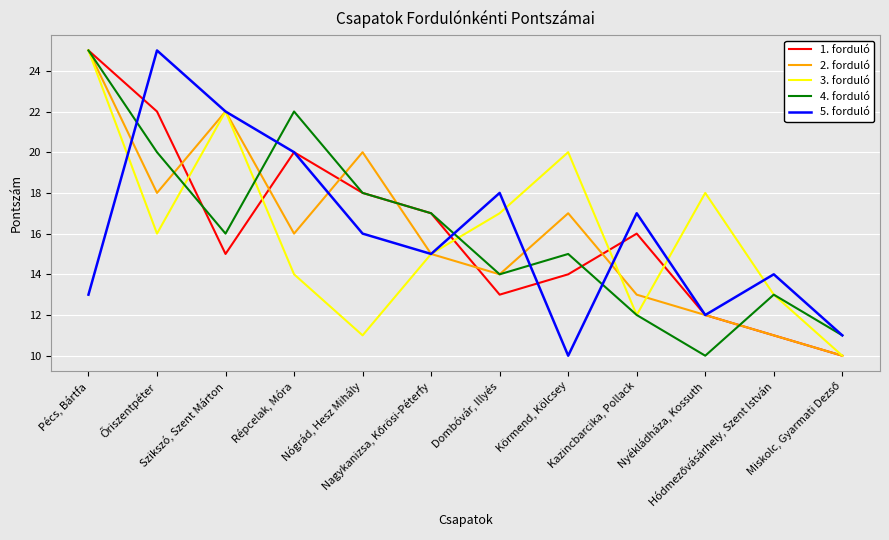

What is the smallest value displayed?

10